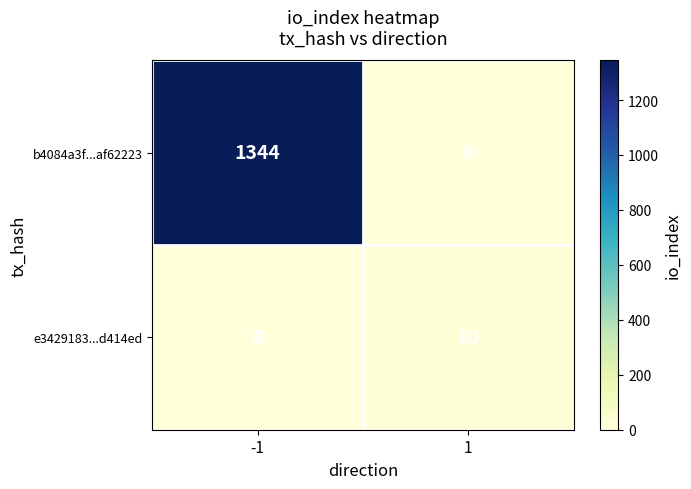

Which label corresponds to the largest value in the chart?

-1